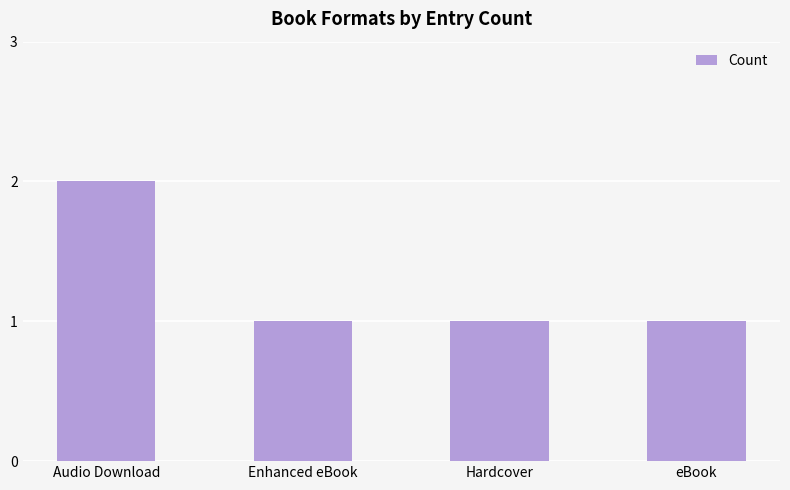

What is the sum of the values at Enhanced eBook and eBook?

2